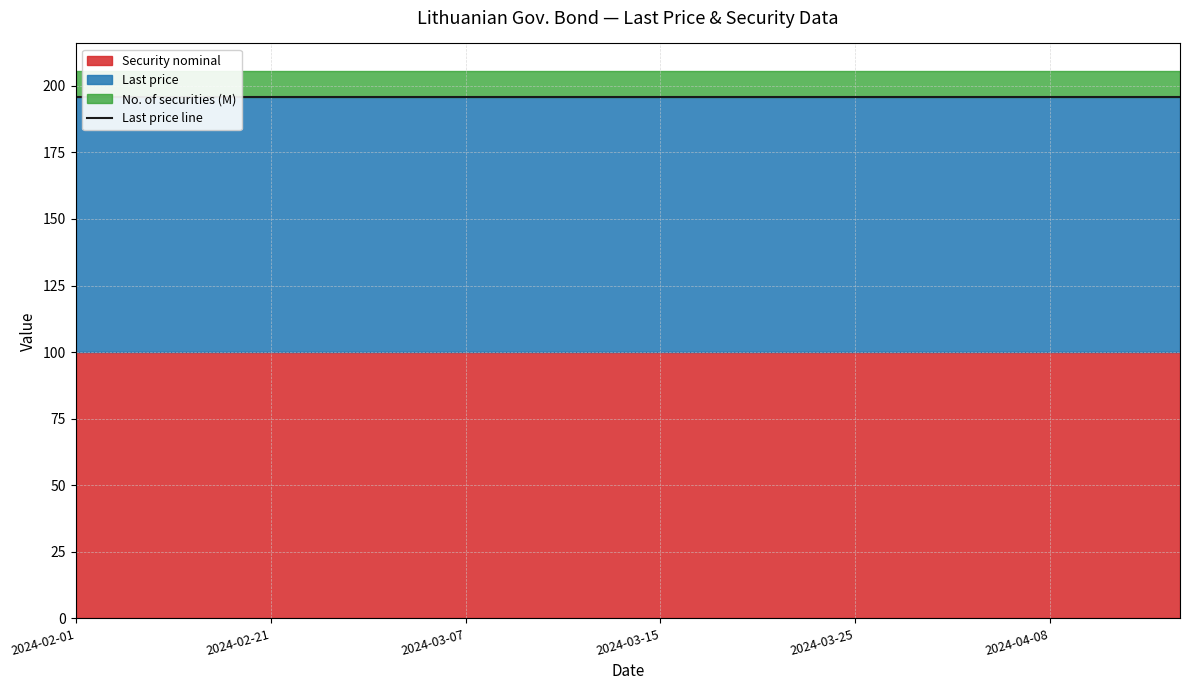

The value of Last price at 2024-03-11 is 141.3. True or false?

False